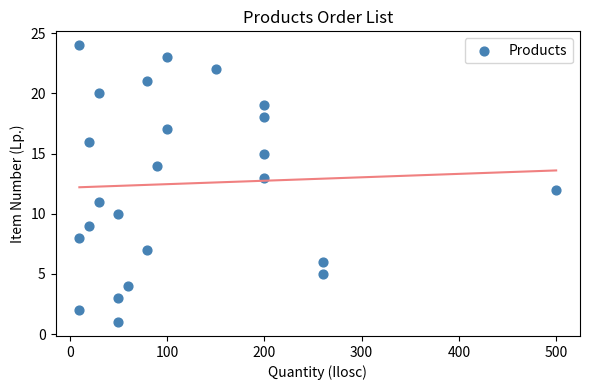

What is the range of X values (max minus min)?

490